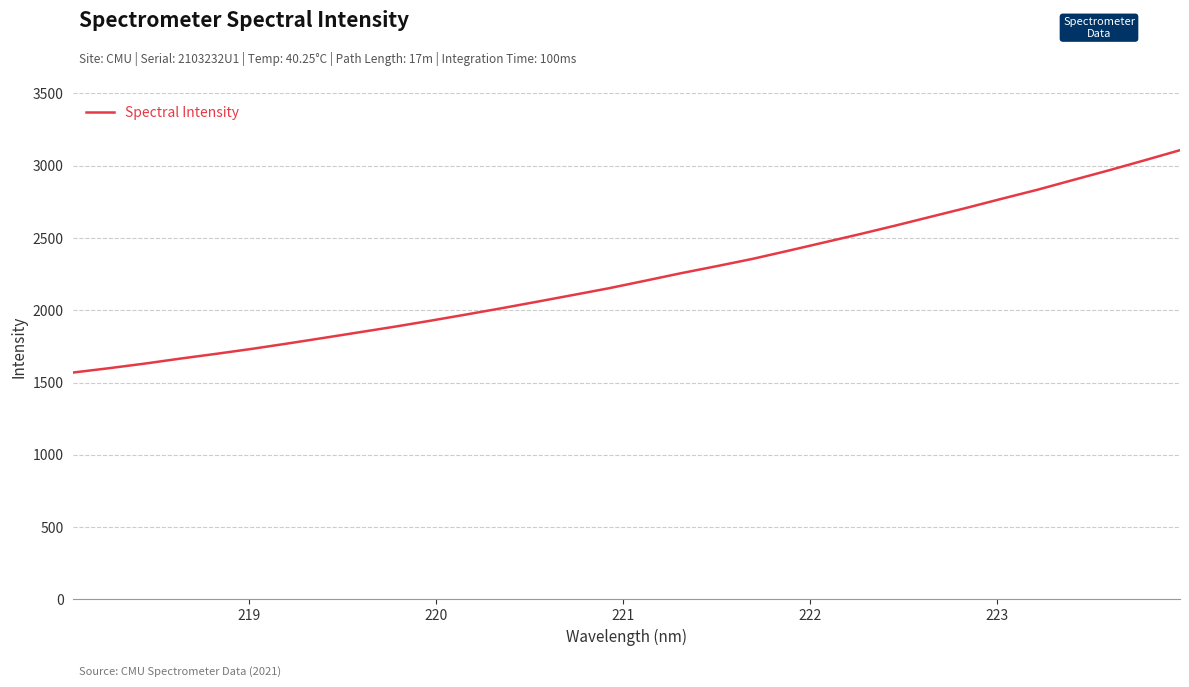

What is the difference between the maximum and minimum values?

1537.9